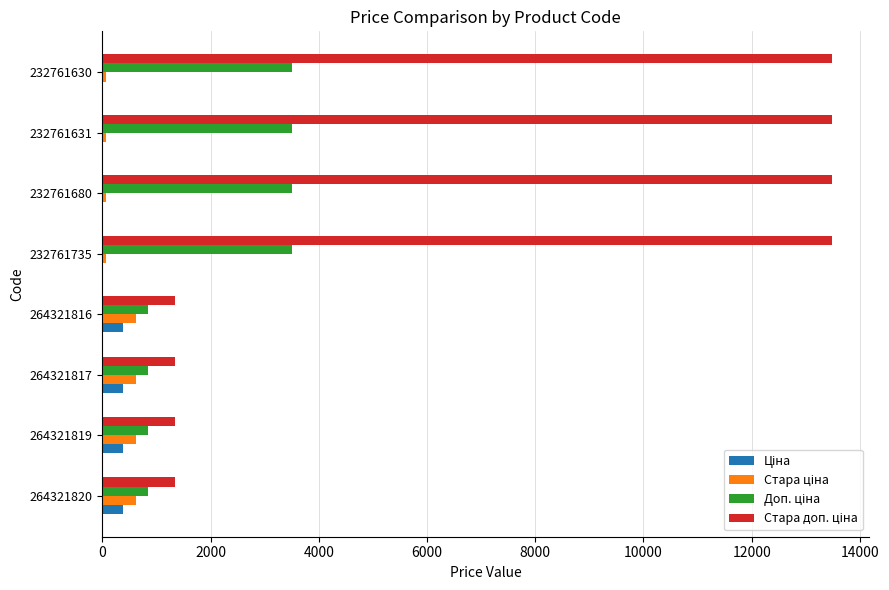

How many categories are shown in the chart?

8